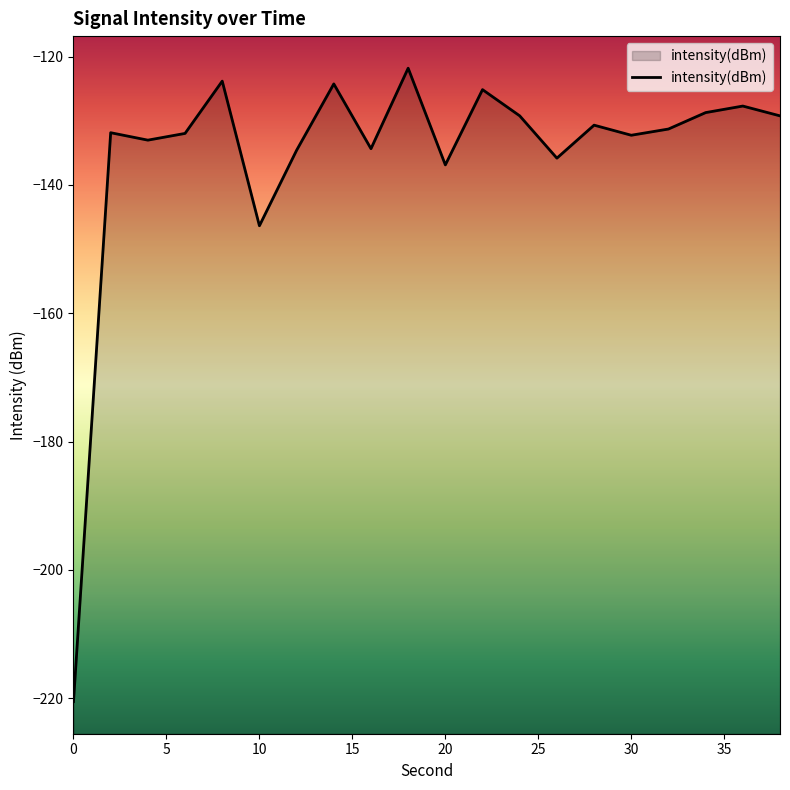

What is the difference between the maximum and minimum values?

98.7